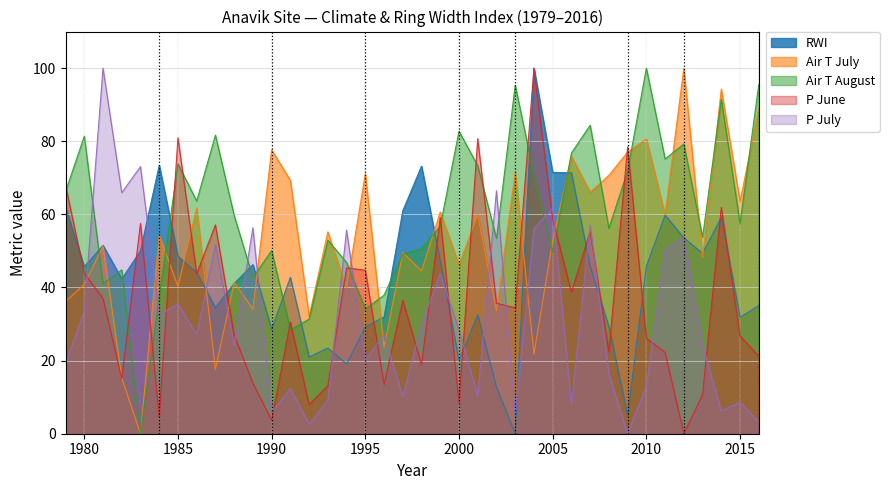

The P July series shows 2.3 at 1990. True or false?

False